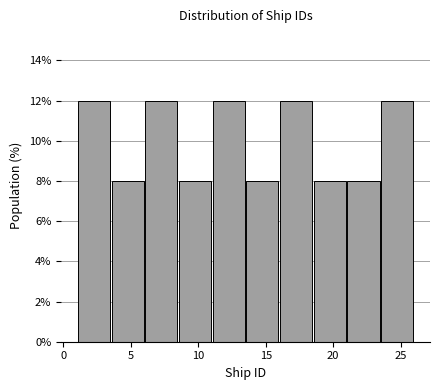

How tall is the bar that spans 3.5 to 6.0 on the x-axis? The values are not printed on the chart, so give them approximately, as read against the axis.

8